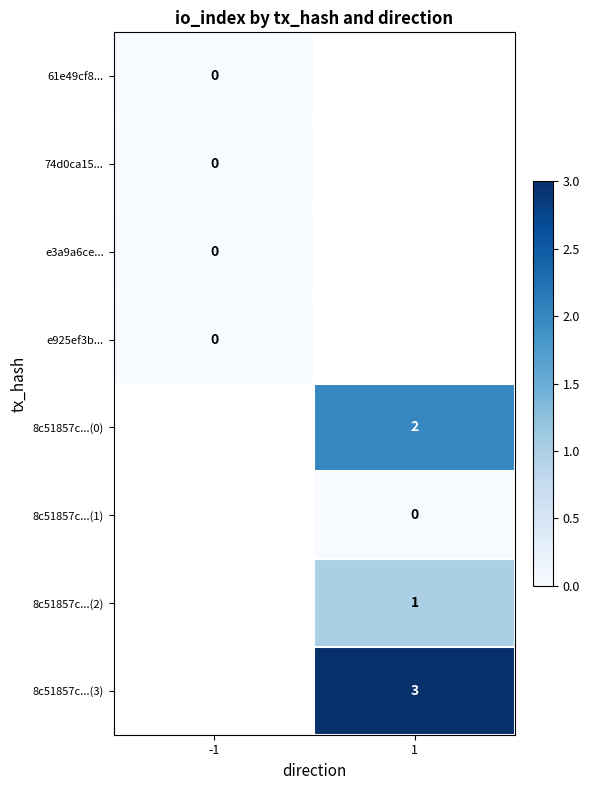

The 8c51857c...(0) series shows 2 at 1. True or false?

True